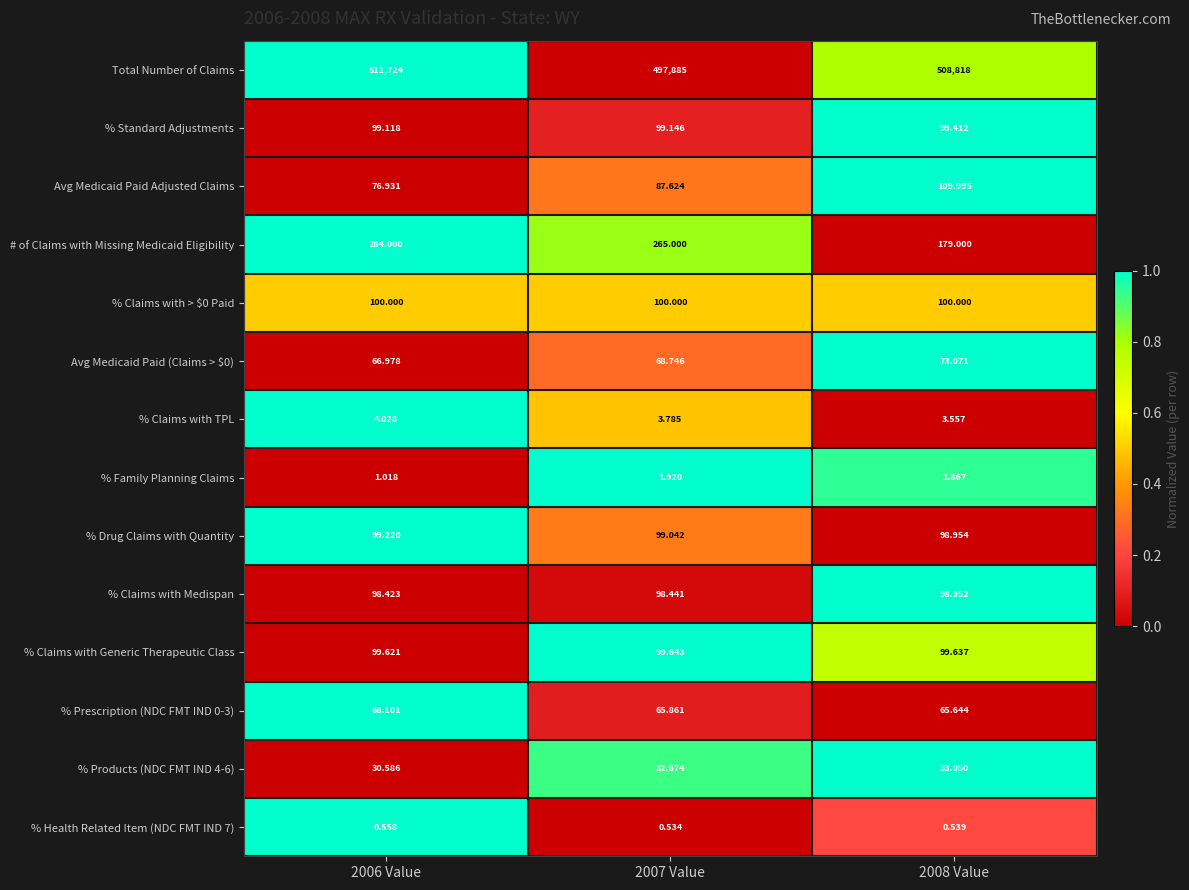

Which series has the widest spread of values?

Total Number of Claims